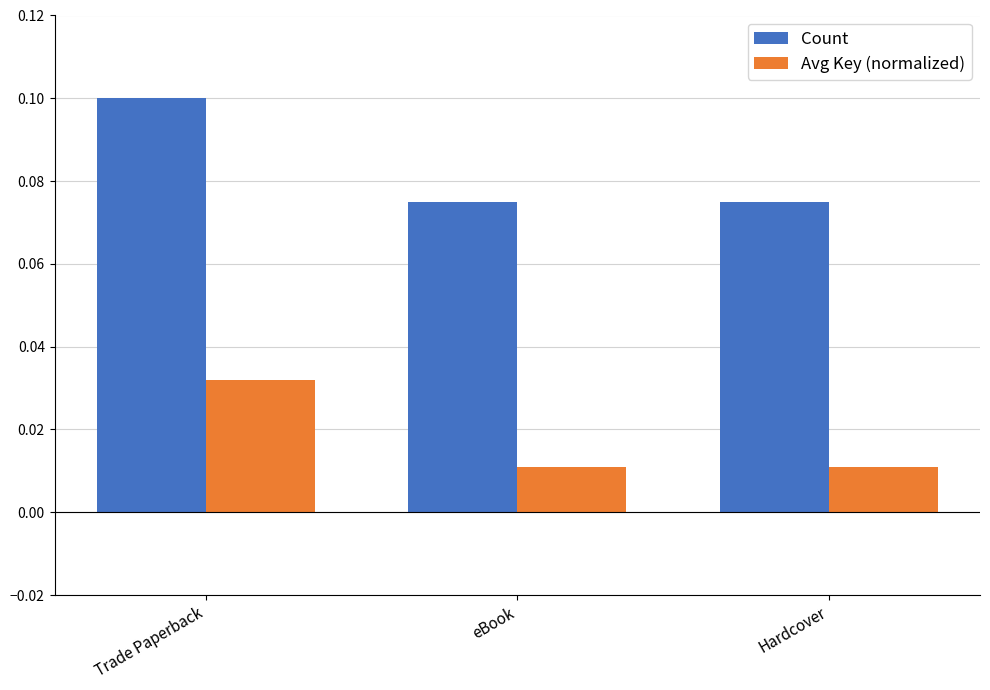

Which series has the widest spread of values?

Count